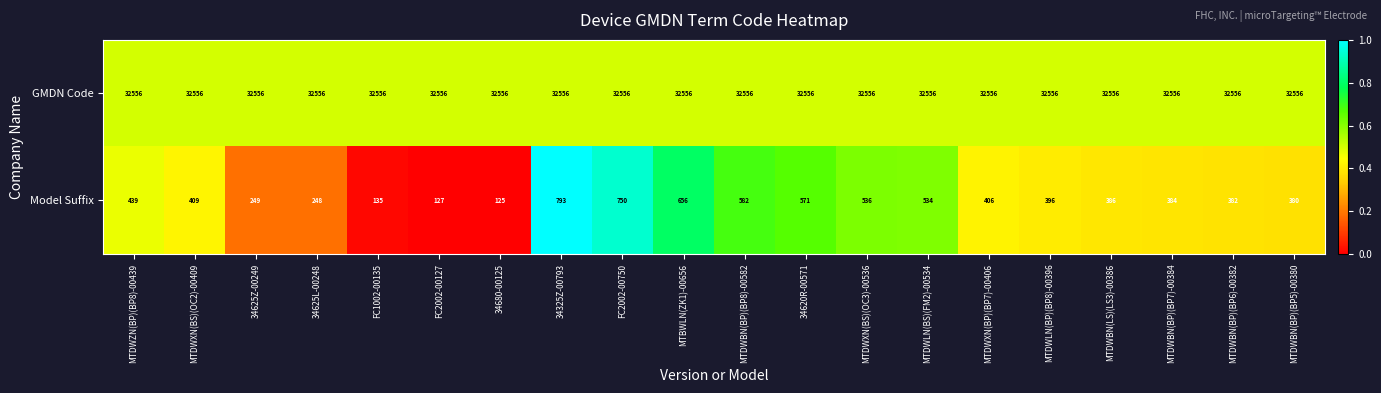

Which series has the largest total across all categories?

GMDN Code